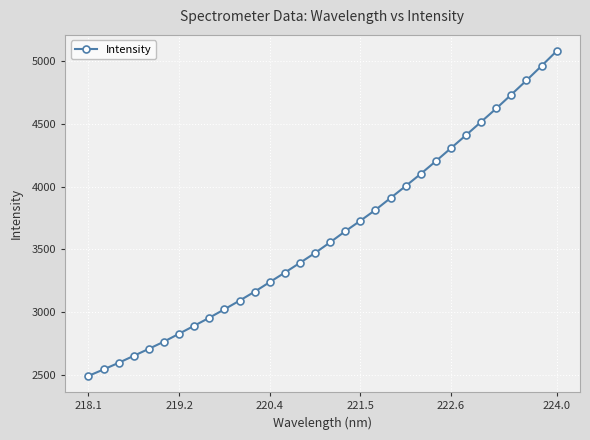

What is the average value?

3611.4